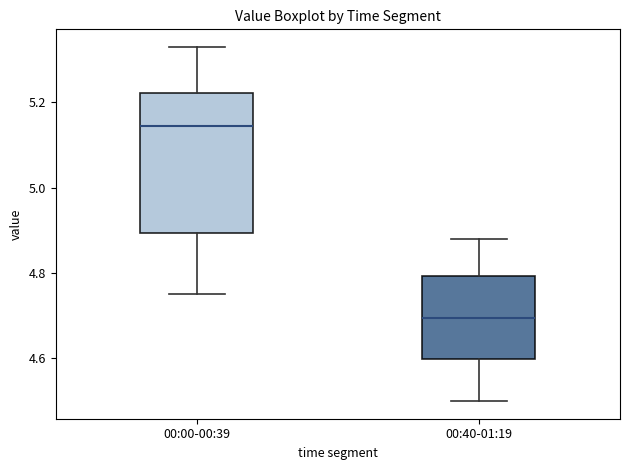

Reading left to right, transcribe this box plot: for each box, give where its median line is, the range the box spans, and where its two whiskers end, as read against the y-axis. The values are not printed on the chart, so give them approximately, as read against the axis.

00:00-00:39: median 5.14, box 4.90 to 5.22, whiskers 4.76 to 5.34
00:40-01:19: median 4.70, box 4.60 to 4.80, whiskers 4.50 to 4.88